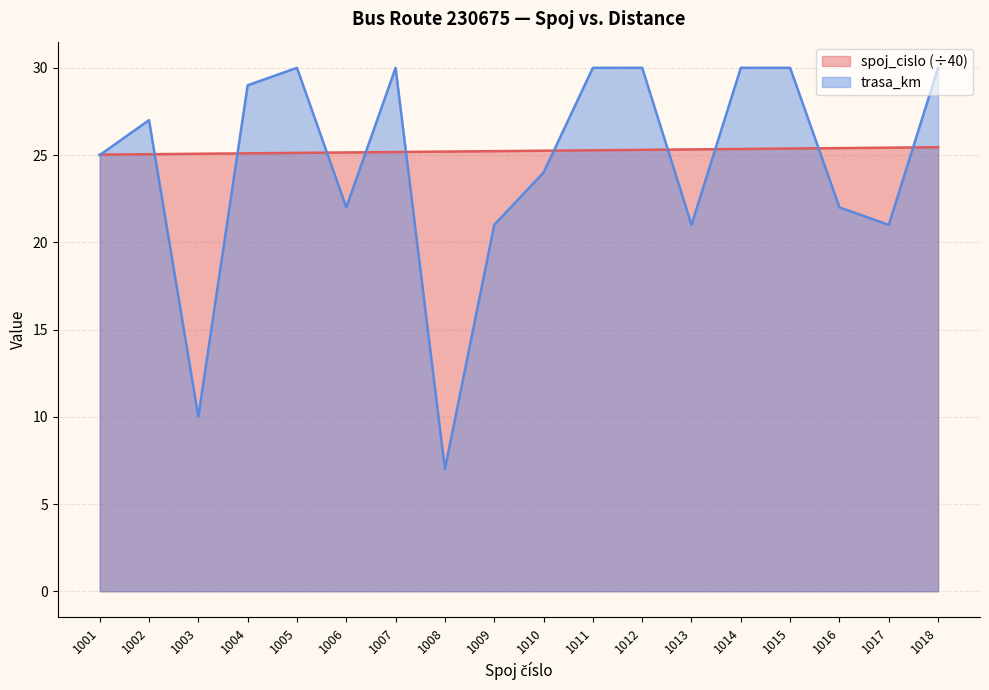

How many times do spoj_cislo and trasa_km cross each other?

11